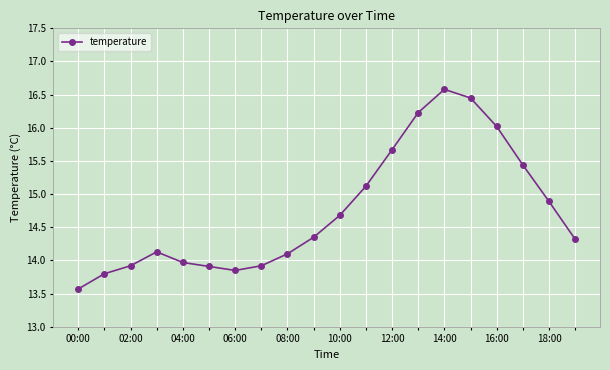

True or false: there are more than 1 points higher than both neighbors.

True